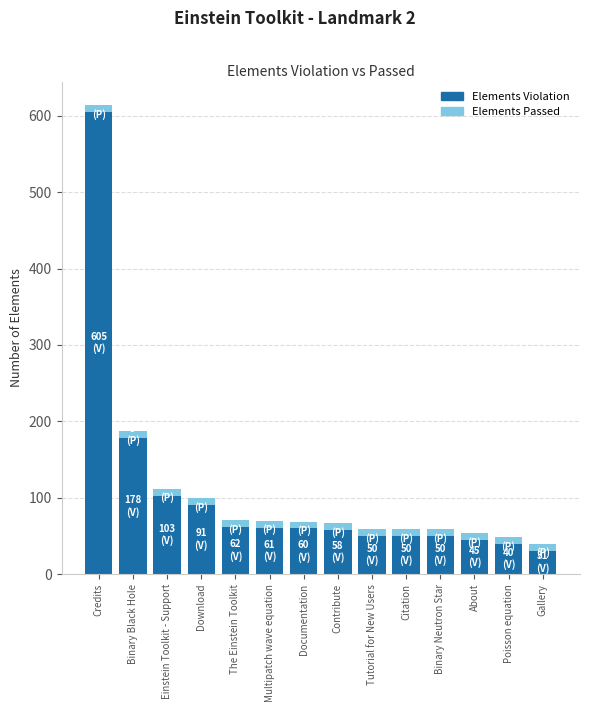

What is the maximum value for Elements Violation?

605